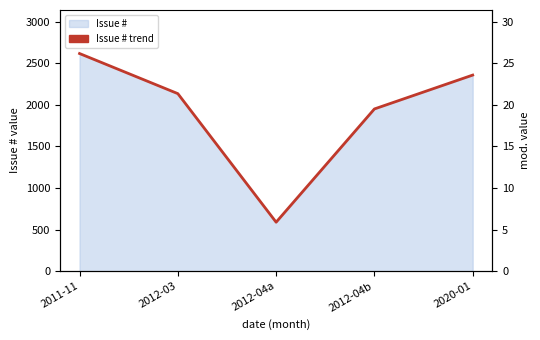

The value at 2012-04a is 190. True or false?

False